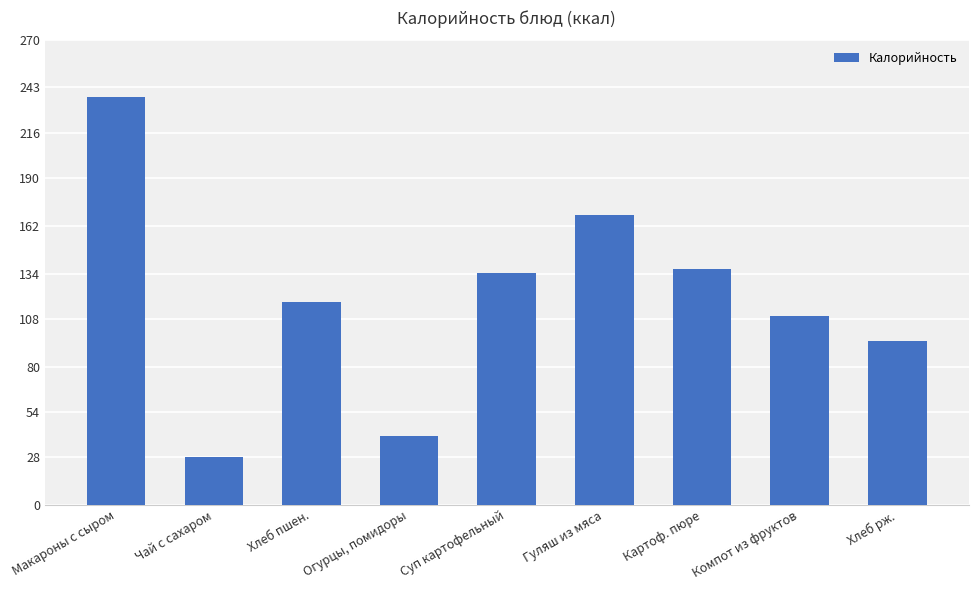

How many data points does each series have?

9